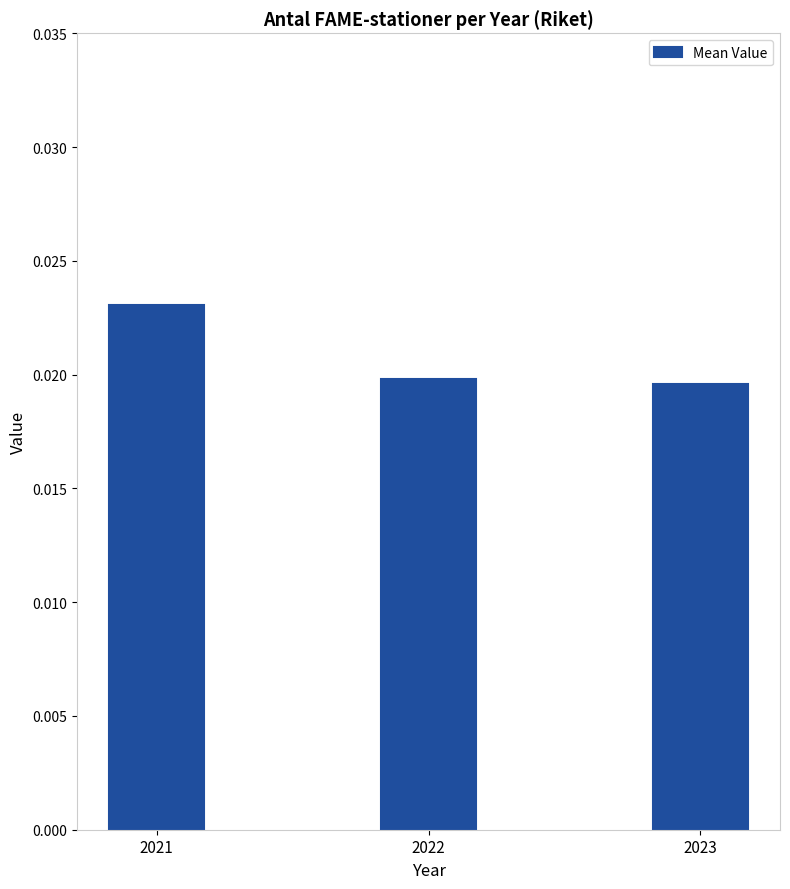

At which category does the chart reach its peak across all series?

2021